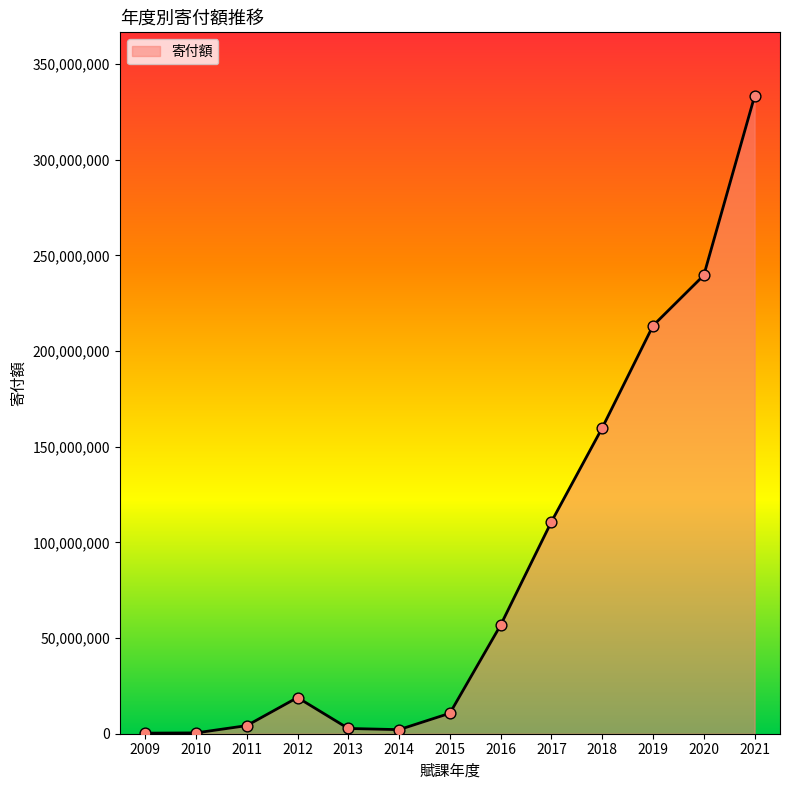

Approximately how many times larger is the value at 2019 compared to 2011?

50.4